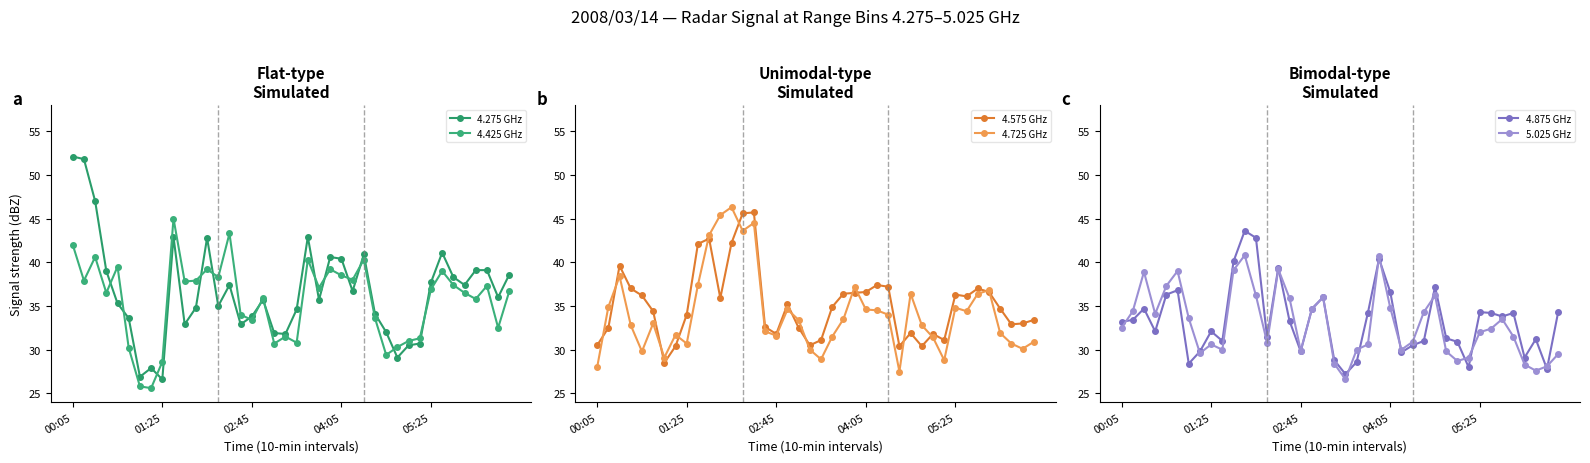

True or false: 4.575 GHz has more than 1 interior local peaks.

True